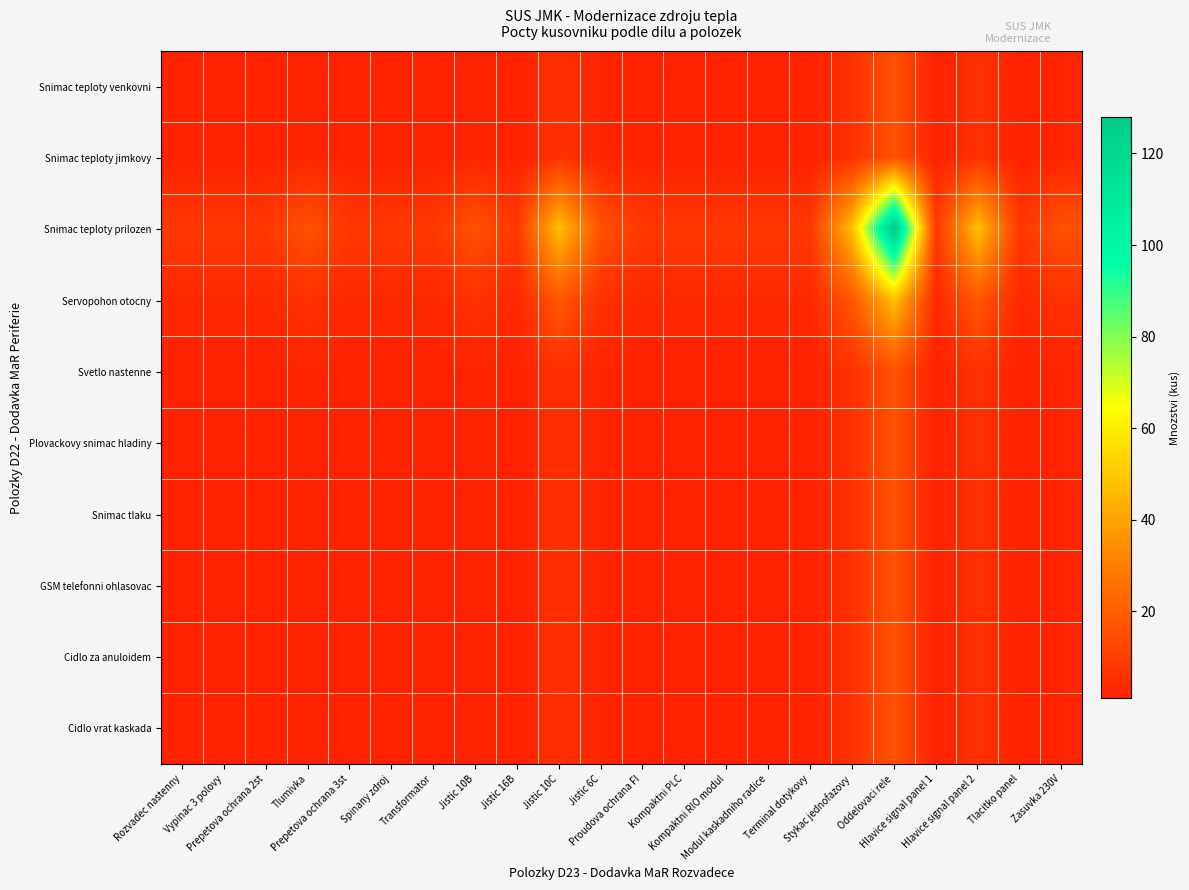

Which category has the lowest value across all series?

Rozvadec nastenny